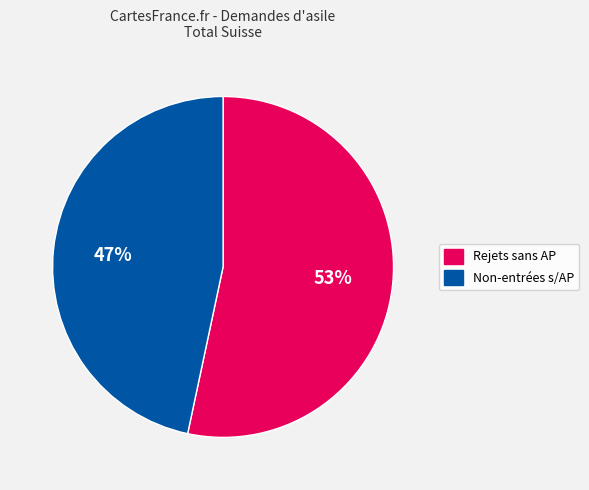

Which slice is the smallest?

Non-entrées
en matière
sans AP